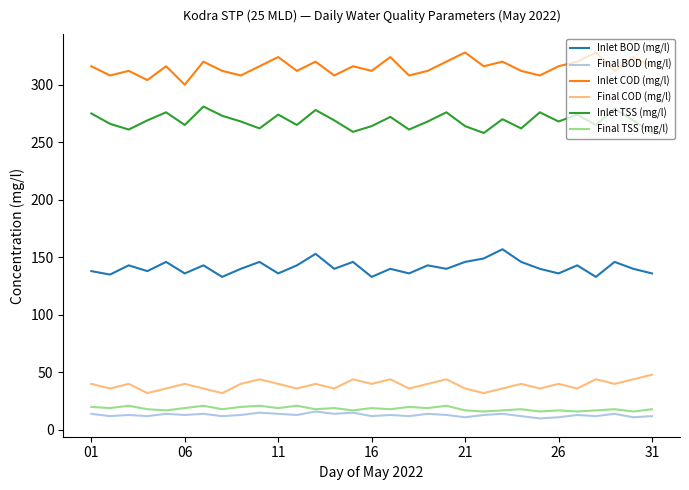

True or false: Final TSS (mg/l) and Inlet BOD (mg/l) intersect in this chart.

False